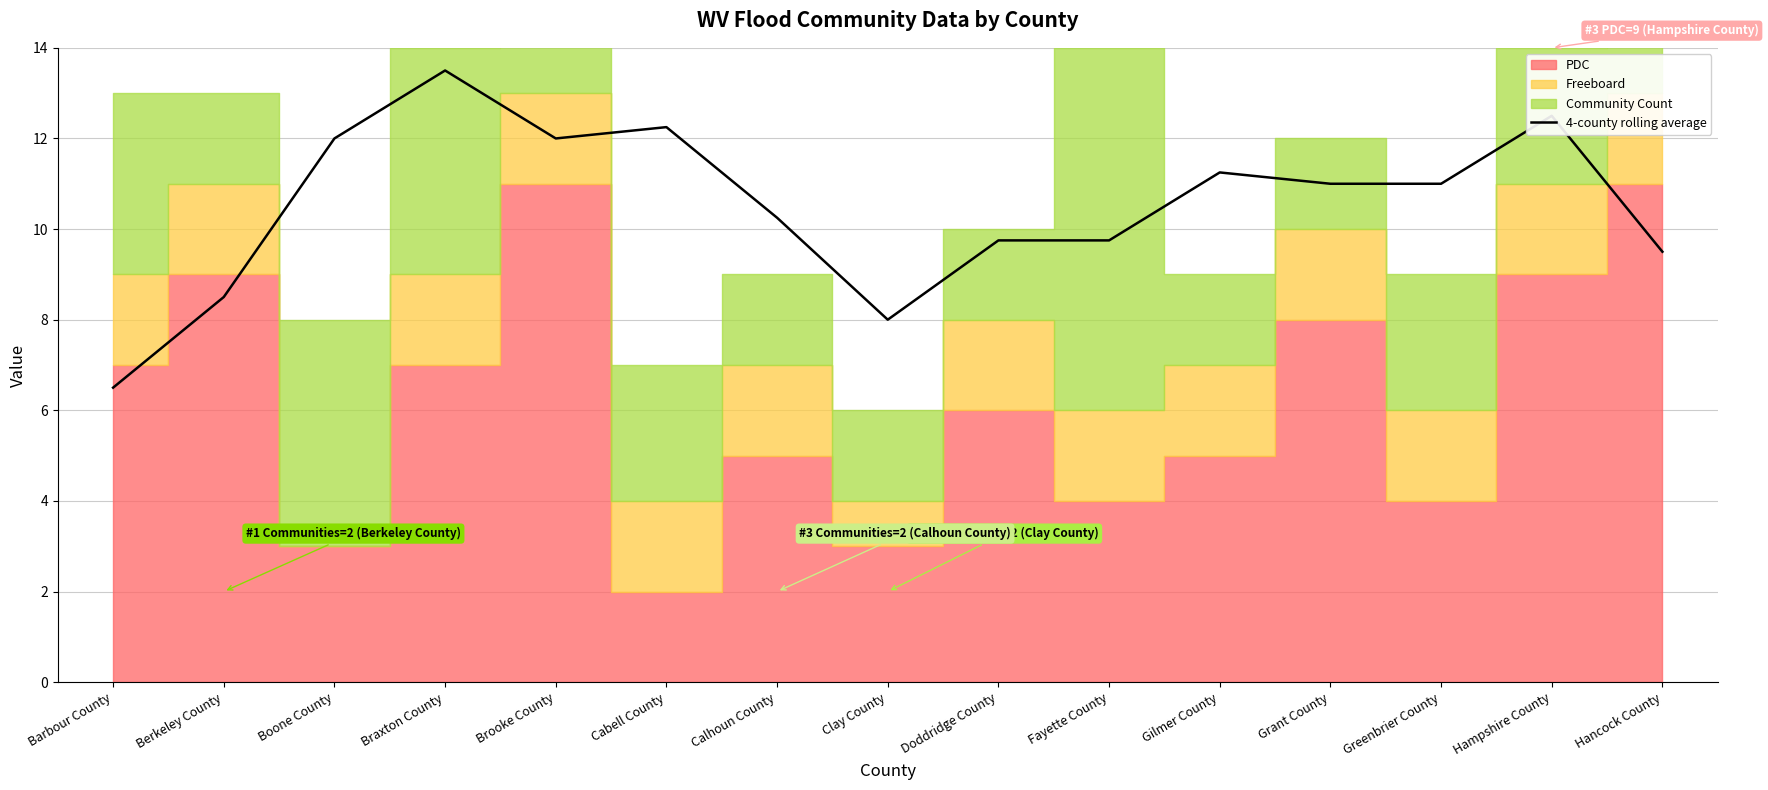

What is the maximum value shown in the chart?

13.5